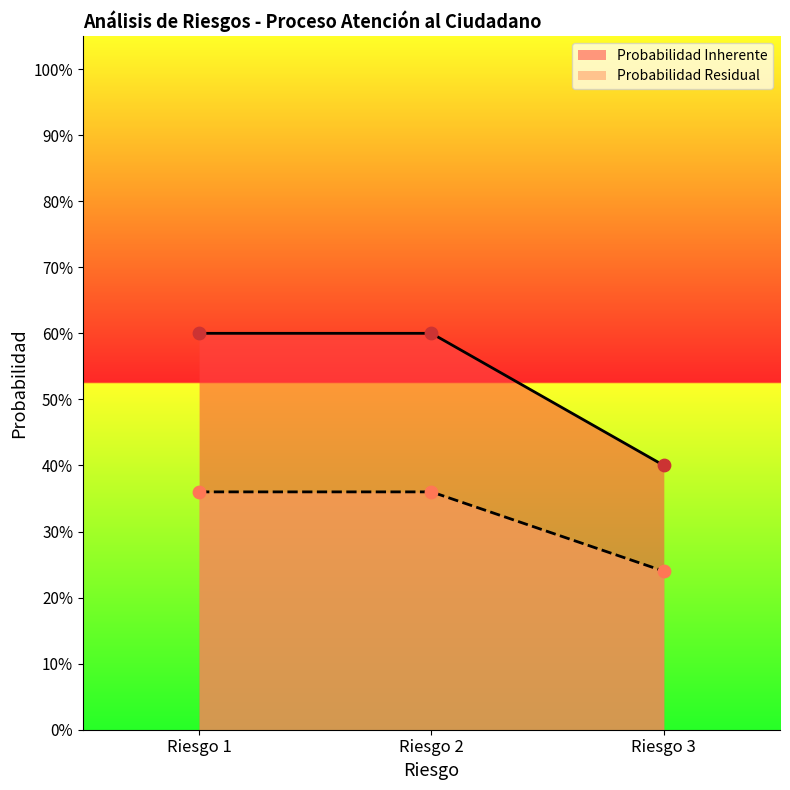

At how many categories does at least one series exceed 0?

3